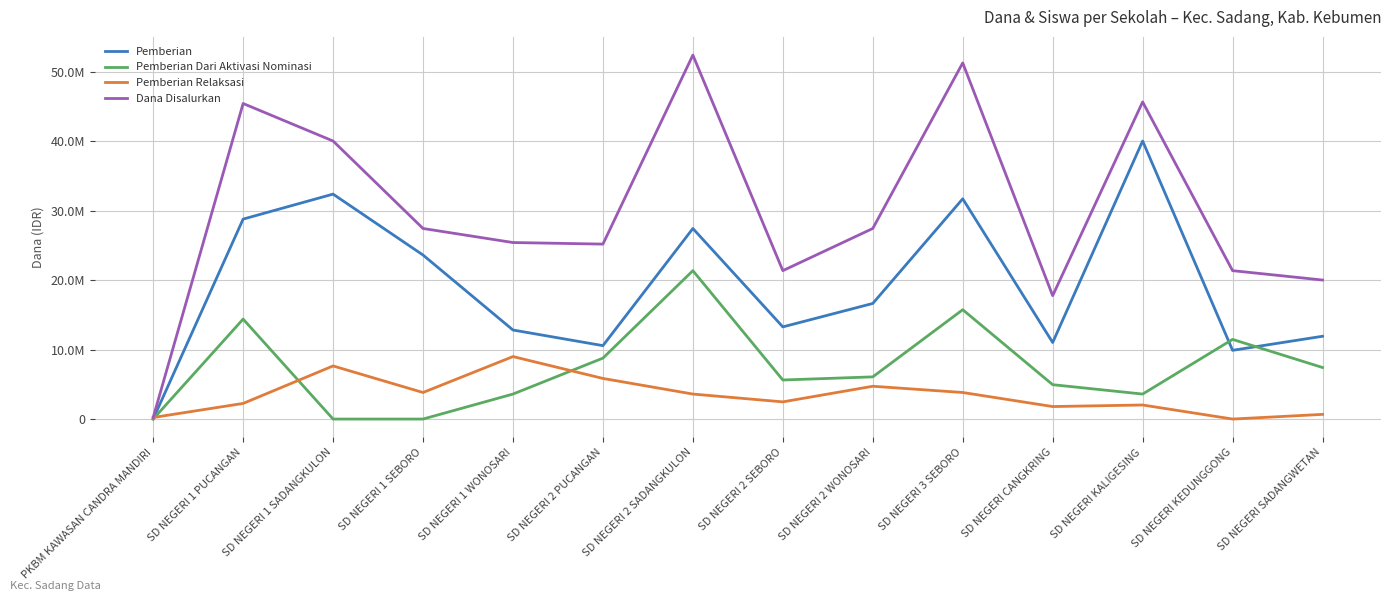

What is the difference between the maximum and minimum values in the Pemberian Relaksasi series?

9000000